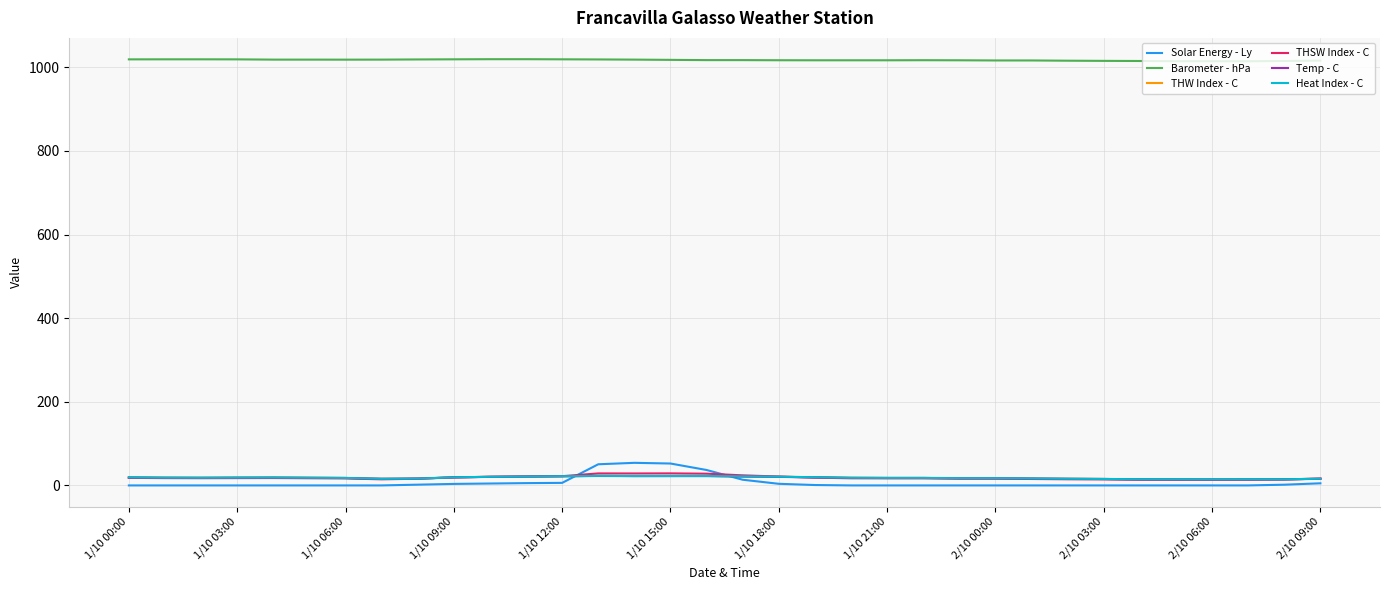

Does the chart have visible grid lines?

Yes